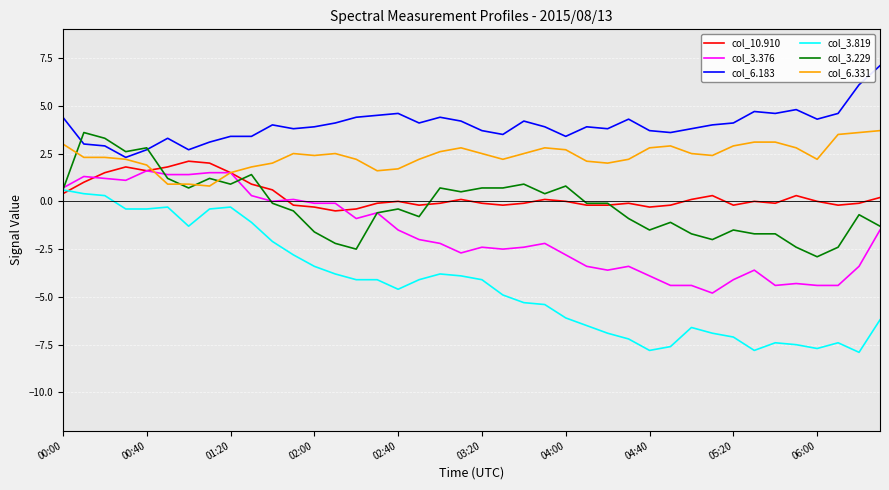

What is the minimum value shown in the chart?

-7.9